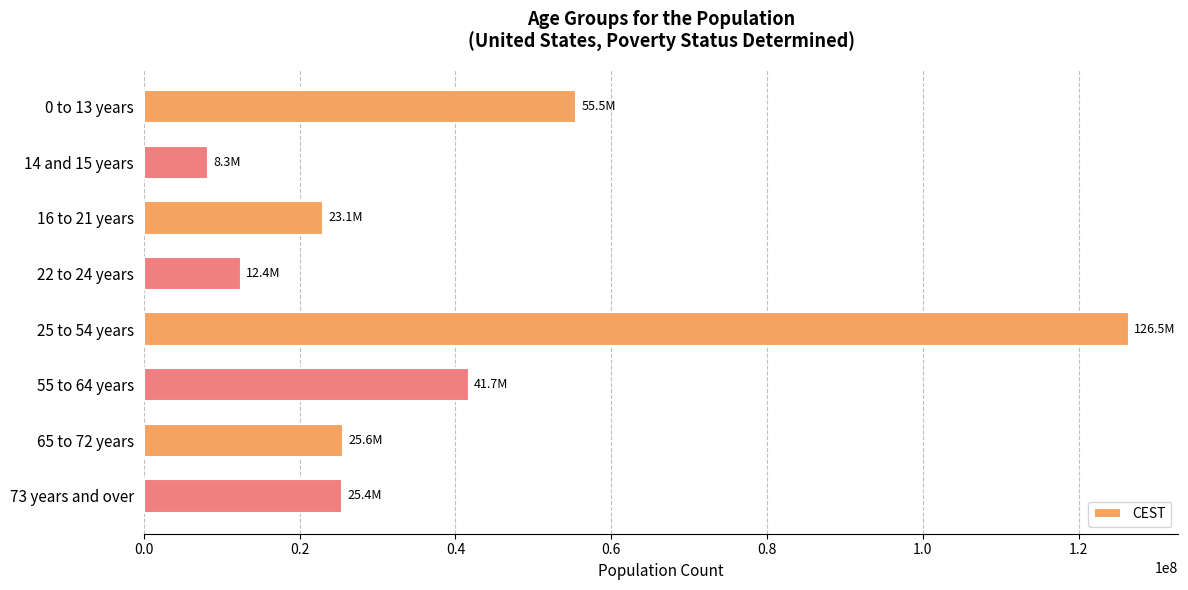

Is it true that the value at 65 to 72 years is 12561214?

False